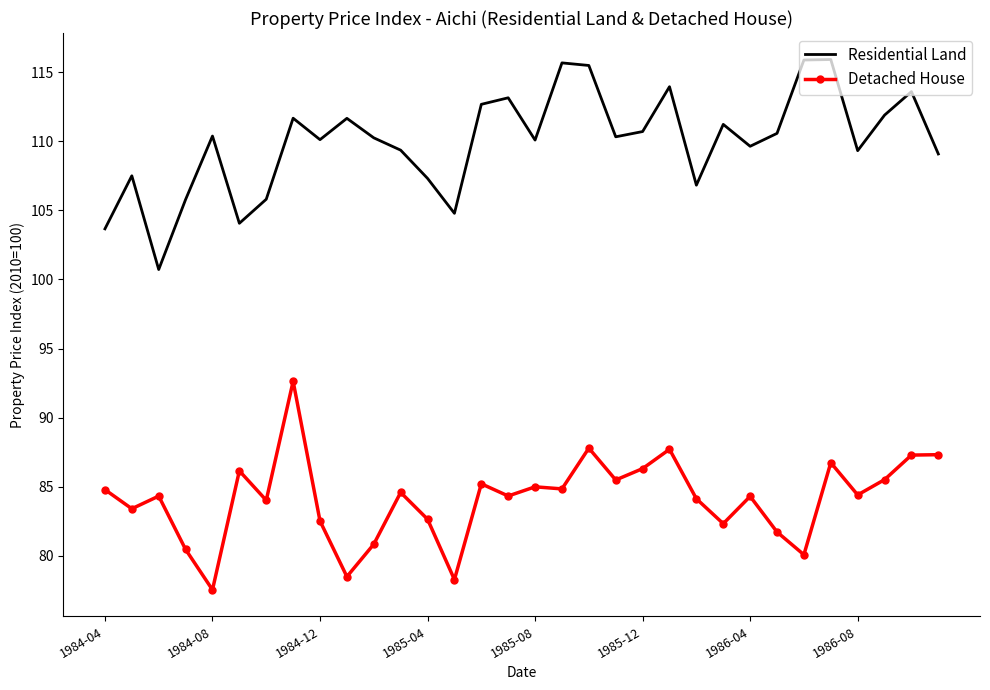

Which series has the largest total across all categories?

Residential Land